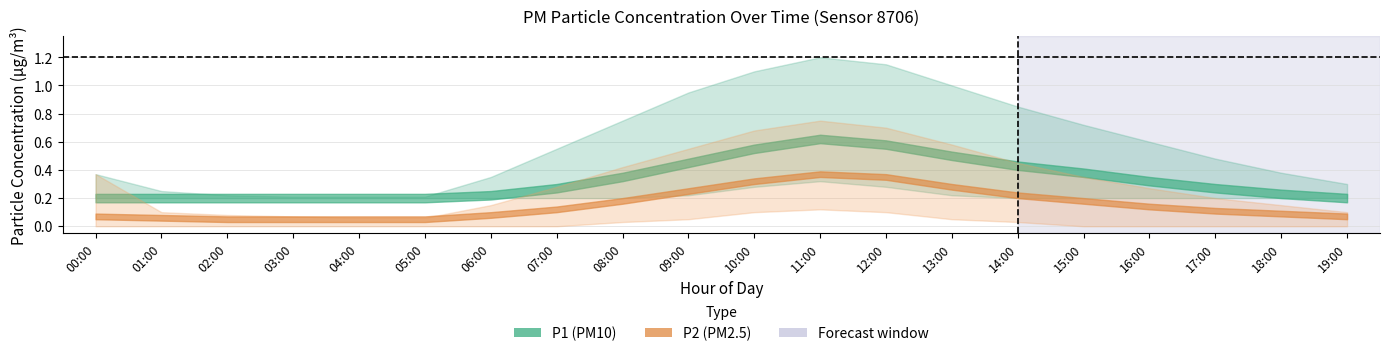

How many P2_lower values are between 0 and 1?

20